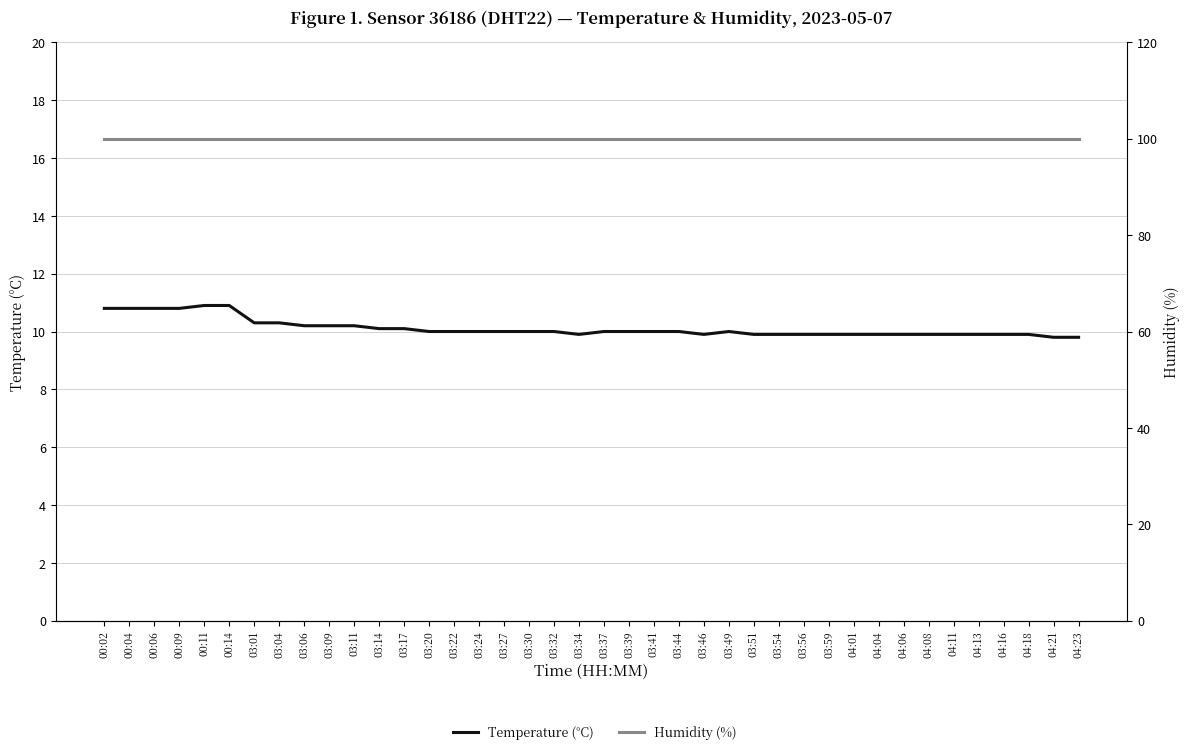

What is the difference between the maximum and minimum values in the Temperature (°C) series?

1.1